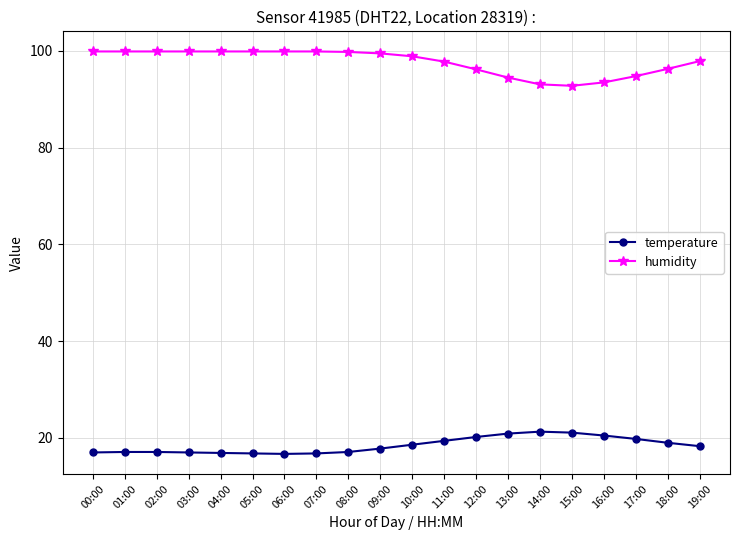

True or false: humidity has a value of 164.3 at 13:00.

False